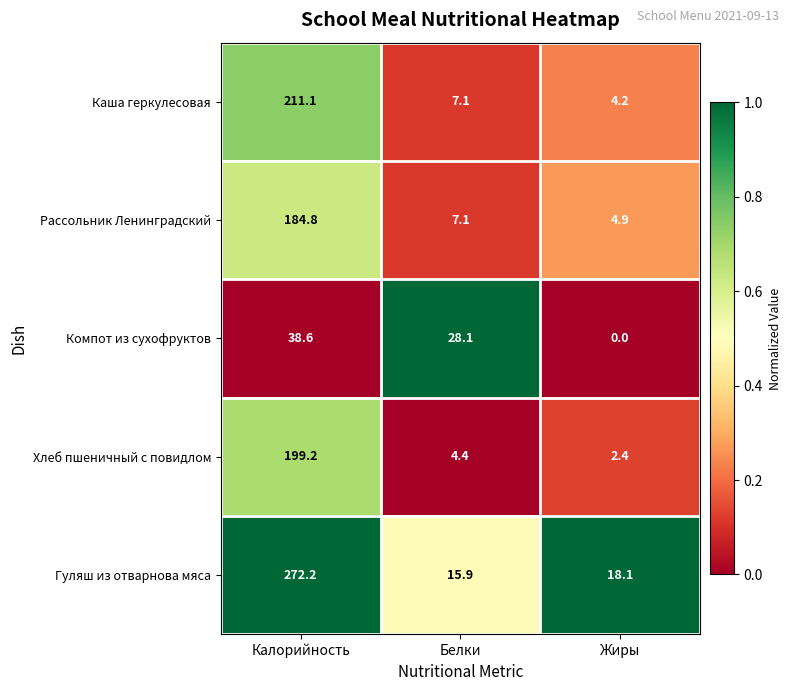

What is the greatest value displayed?

272.2